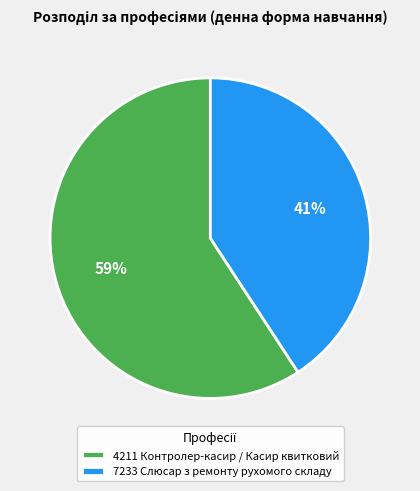

How many slices are in this pie chart?

2